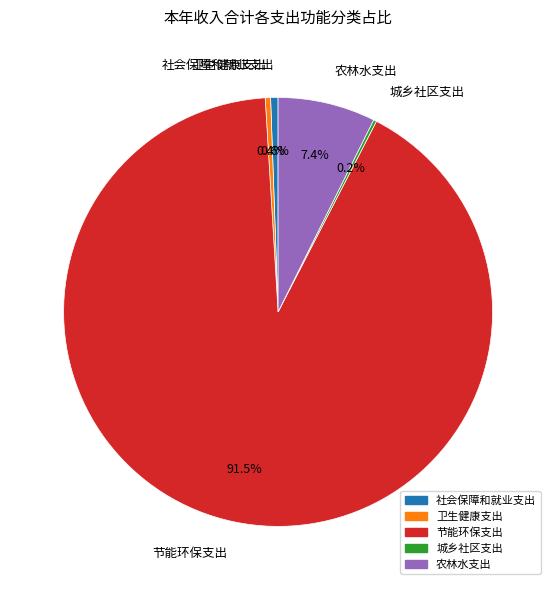

How much of the chart is everything except 农林水支出?

92.6%